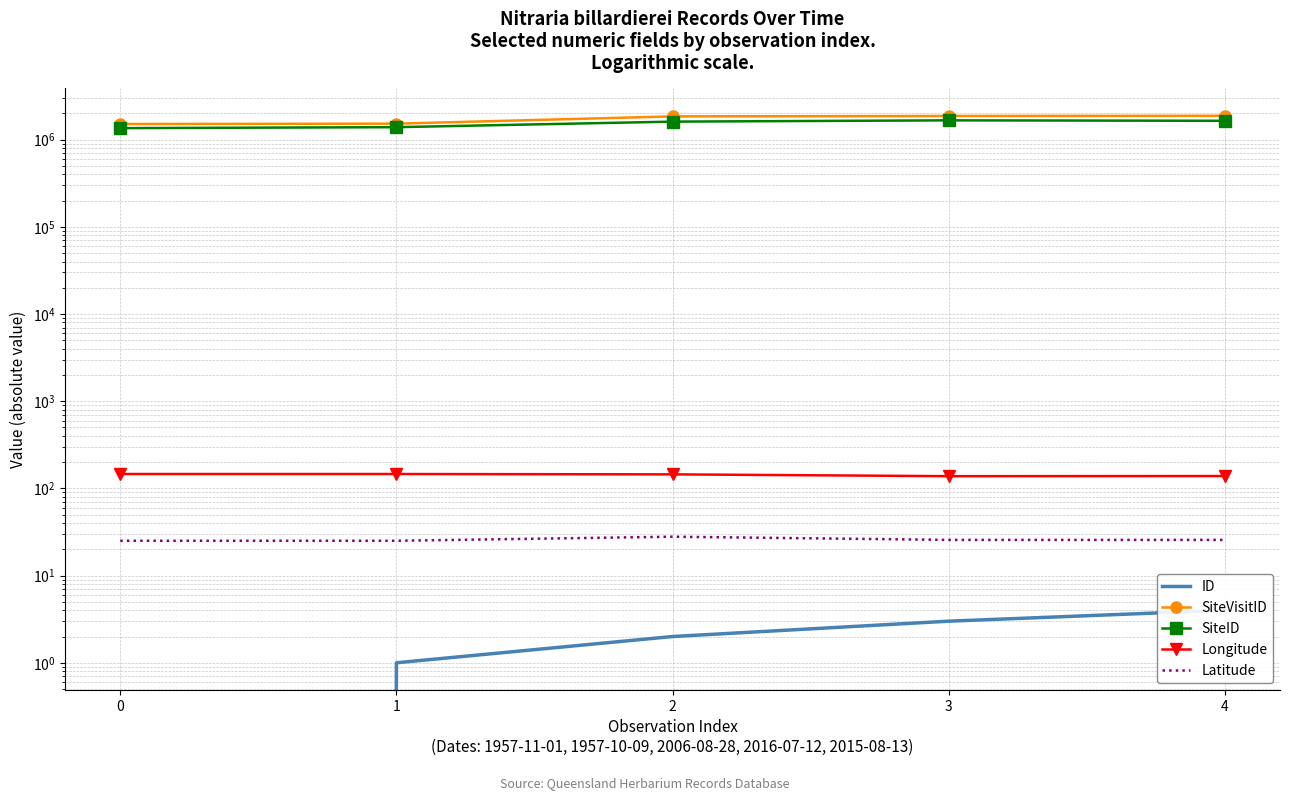

True or false: SiteID and Latitude cross at least once.

False